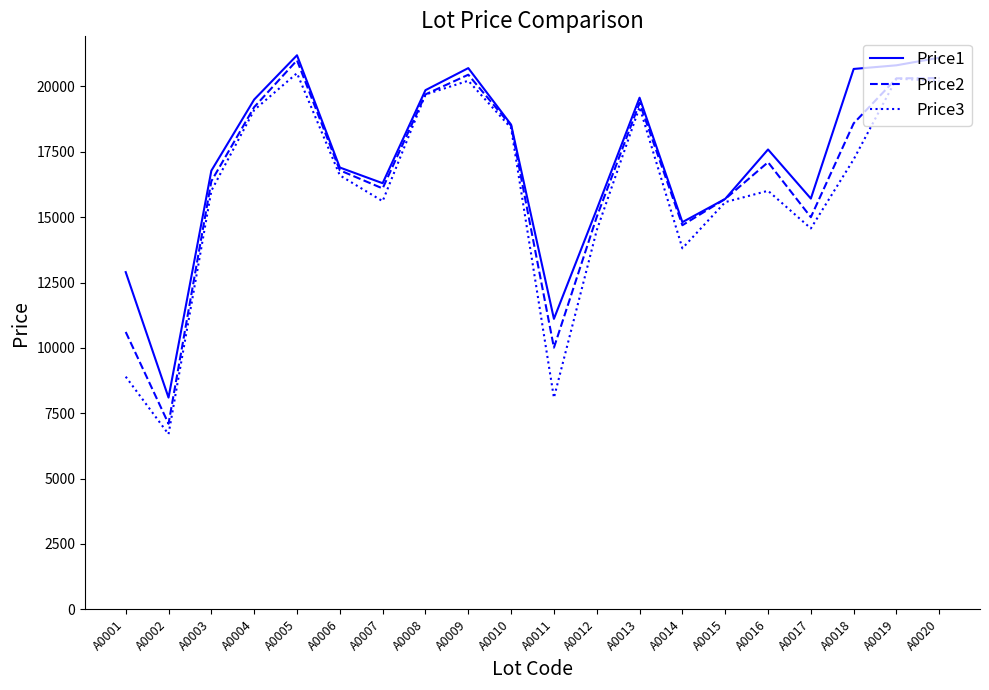

The value of Price1 at A0009 is 20701. True or false?

True